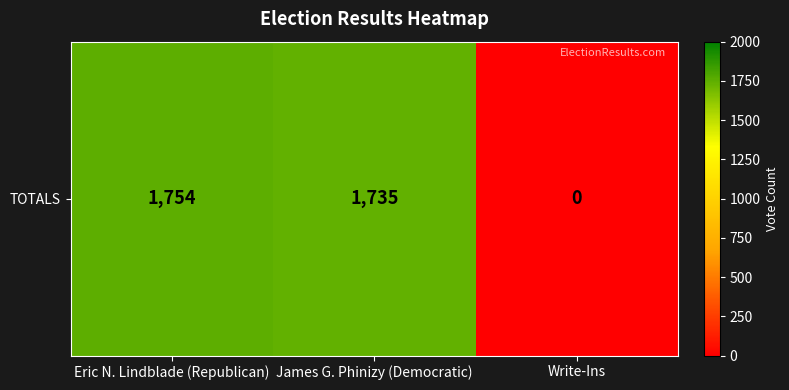

What is the change in value from James G. Phinizy (Democratic) to Write-Ins?

-1735